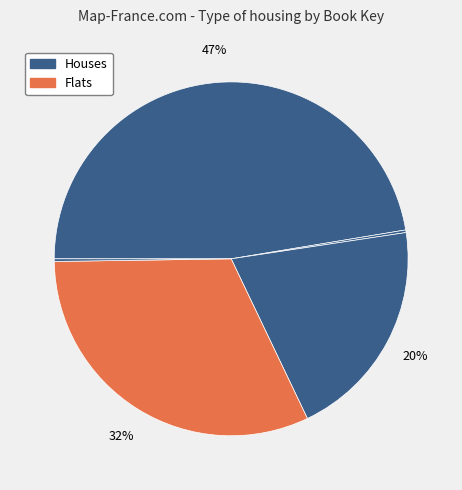

To the nearest percent, what is the average slice percentage?

20%